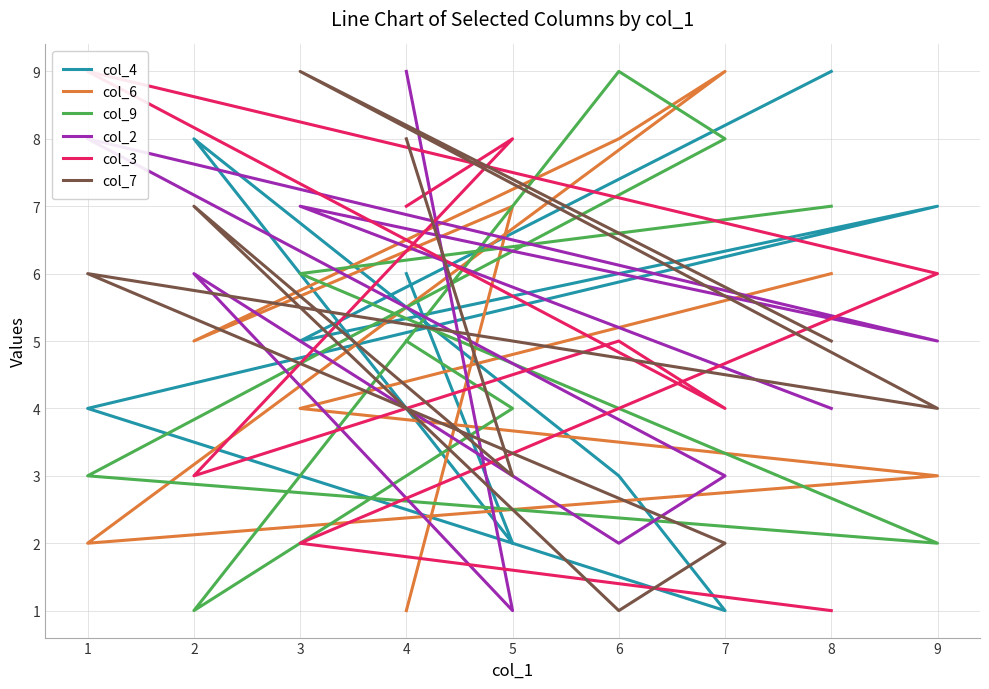

Does the chart have visible grid lines?

Yes